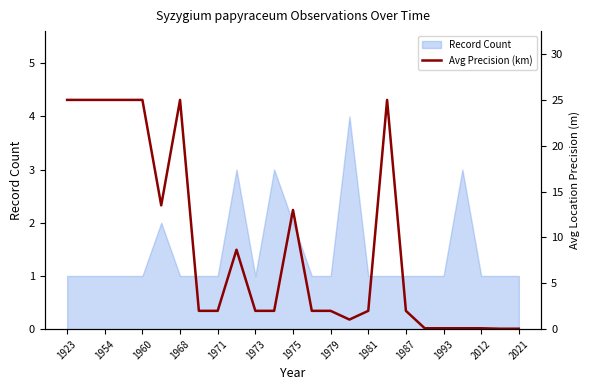

True or false: Record Count has a value of 1 at 2012.

True